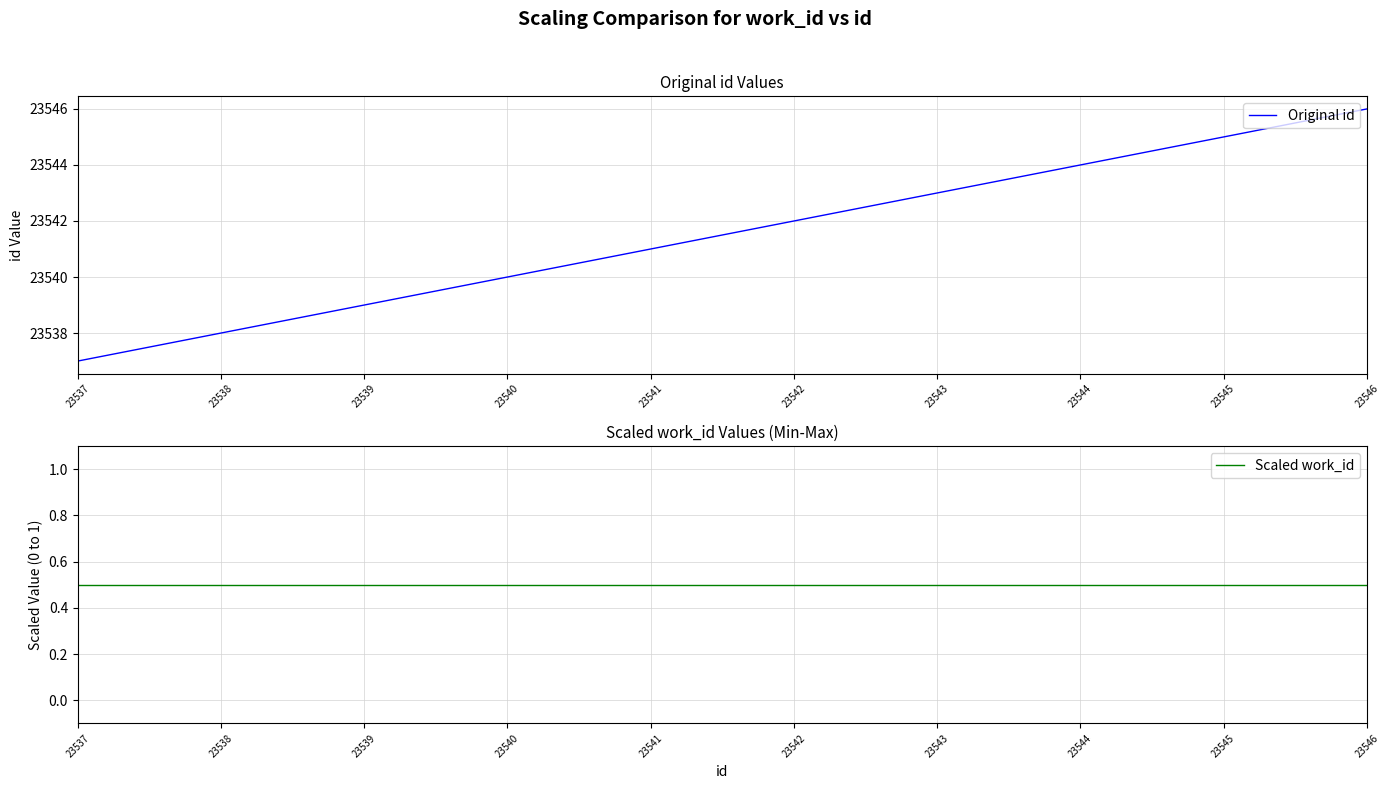

True or false: Original id and Scaled work_id cross at least once.

False